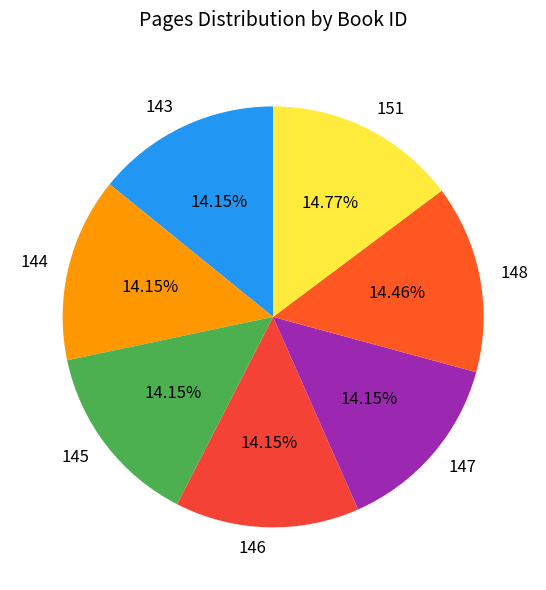

What percentage do 151 and 144 together represent?

28.9%